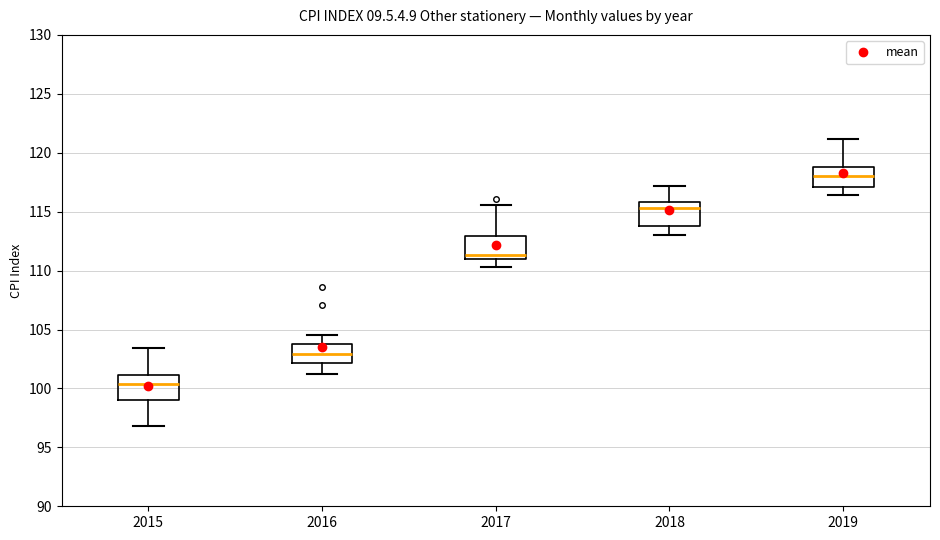

Reading left to right, read every box against the y-axis: the position of its median line, the range the box covers, and the ends of its whiskers. The values are not printed on the chart, so give them approximately, as read against the axis.

2015: median 100.5, box 99.0 to 101.0, whiskers 97.0 to 103.5
2016: median 103.0, box 102.0 to 104.0, whiskers 101.0 to 104.5
2017: median 111.5, box 111.0 to 113.0, whiskers 110.5 to 115.5
2018: median 115.5, box 114.0 to 116.0, whiskers 113.0 to 117.0
2019: median 118.0, box 117.0 to 119.0, whiskers 116.5 to 121.0